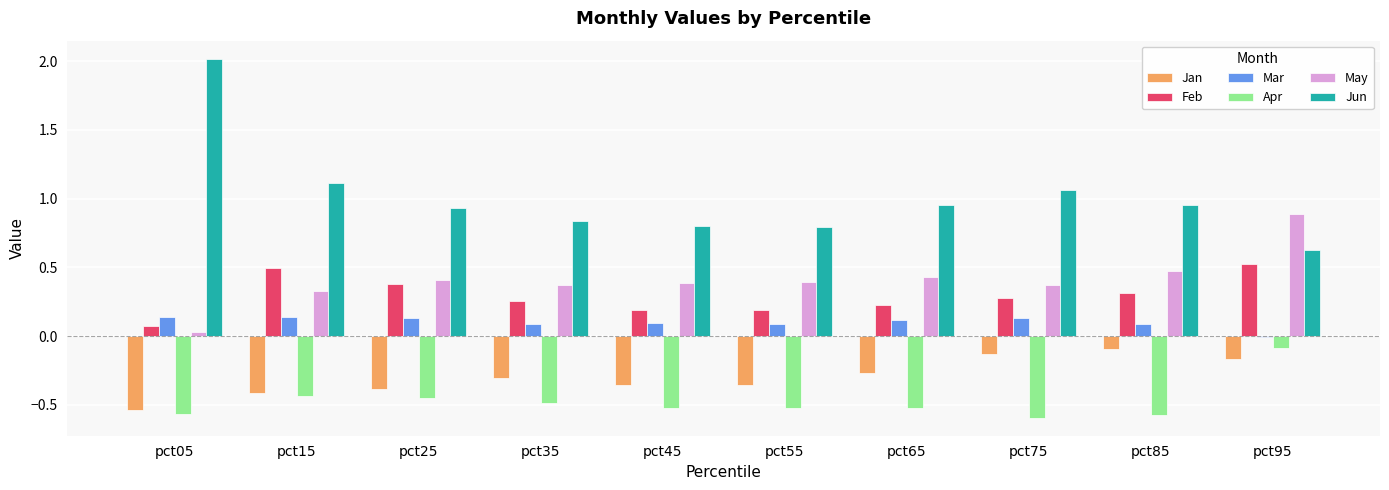

What is the sum of the Mar values at pct25 and pct55?

0.2